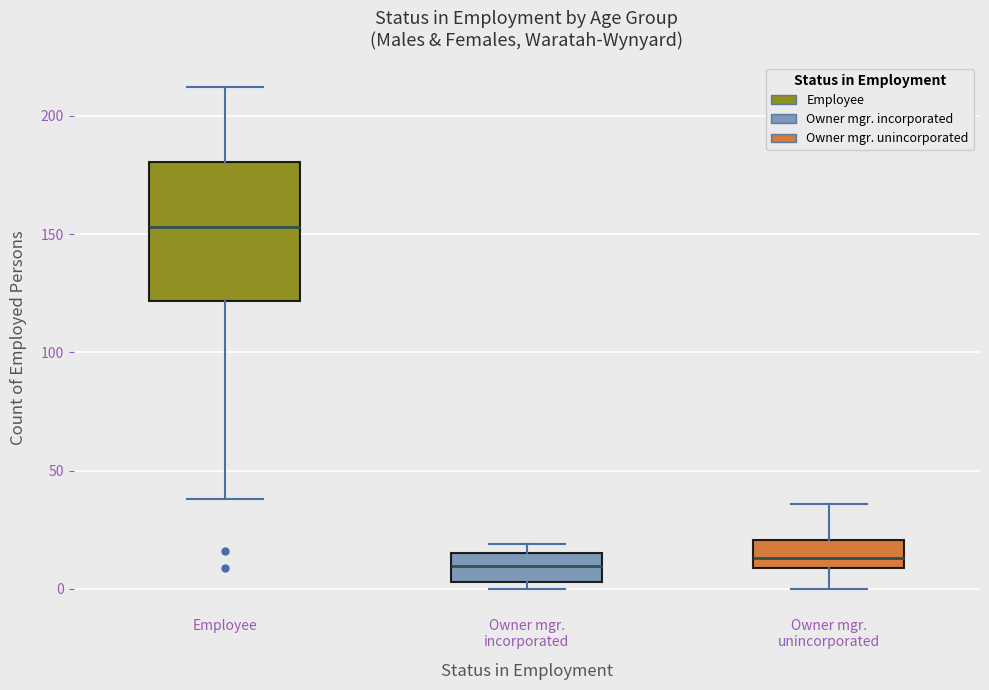

Reading left to right, transcribe this box plot: for each box, give where its median line is, the range the box spans, and where its two whiskers end, as read against the y-axis. The values are not printed on the chart, so give them approximately, as read against the axis.

Employee: median 155, box 120 to 180, whiskers 40 to 210
Owner mgr. incorporated: median 10, box 5 to 15, whiskers 0 to 20
Owner mgr. unincorporated: median 15, box 10 to 20, whiskers 0 to 35